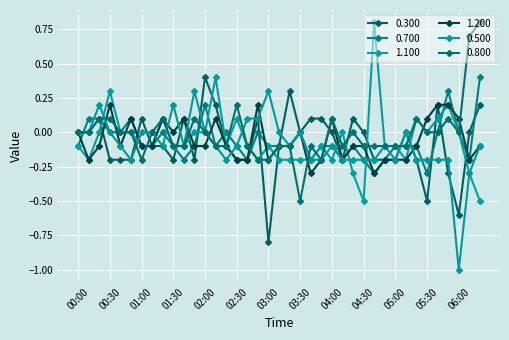

How many data points does each series have?

39